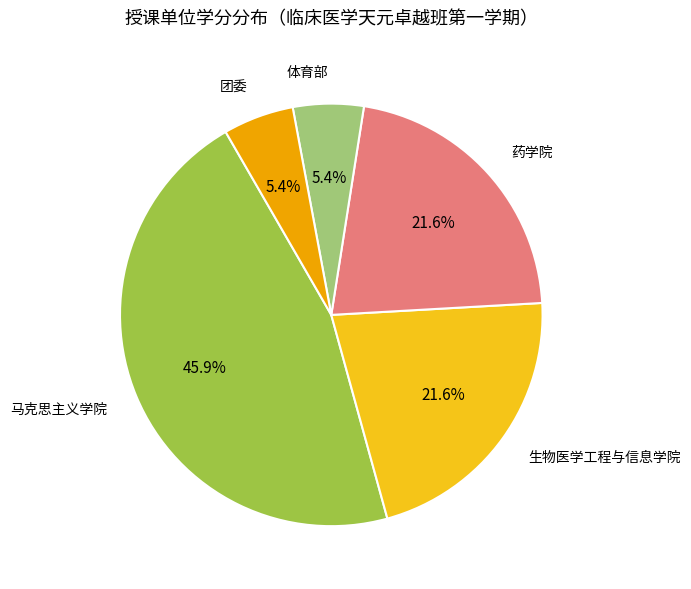

To the nearest percent, what portion does 马克思主义学院 represent?

46%